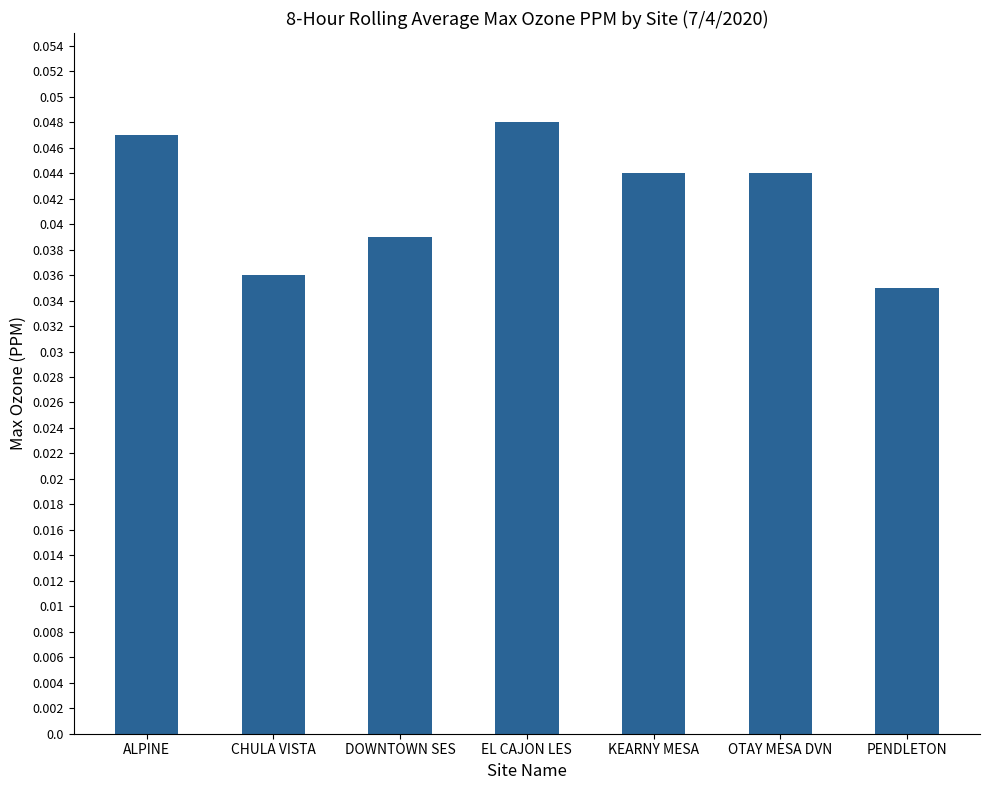

How many data points does each series have?

7